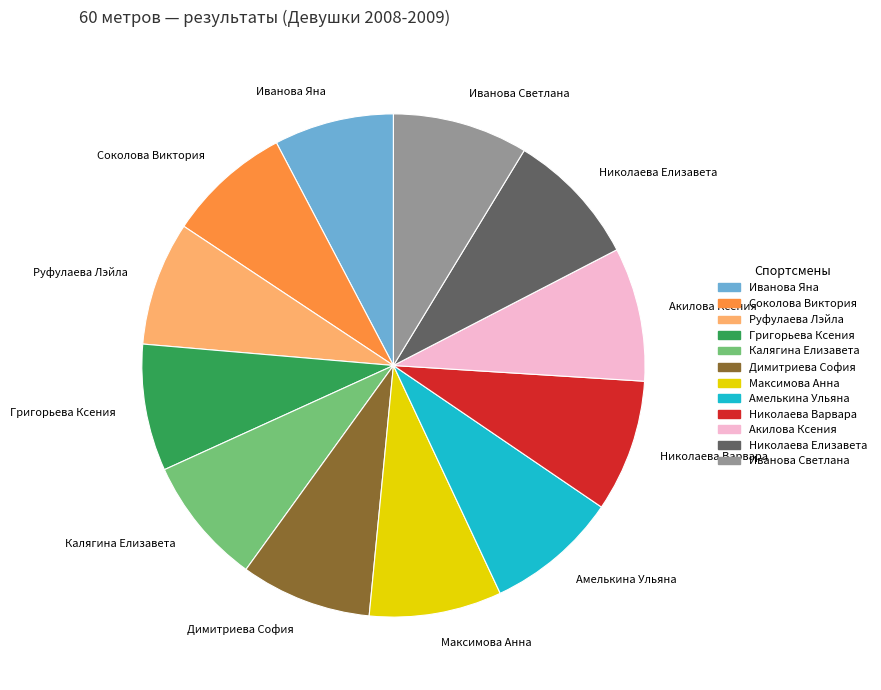

Is there any slice that represents more than half of the pie?

No